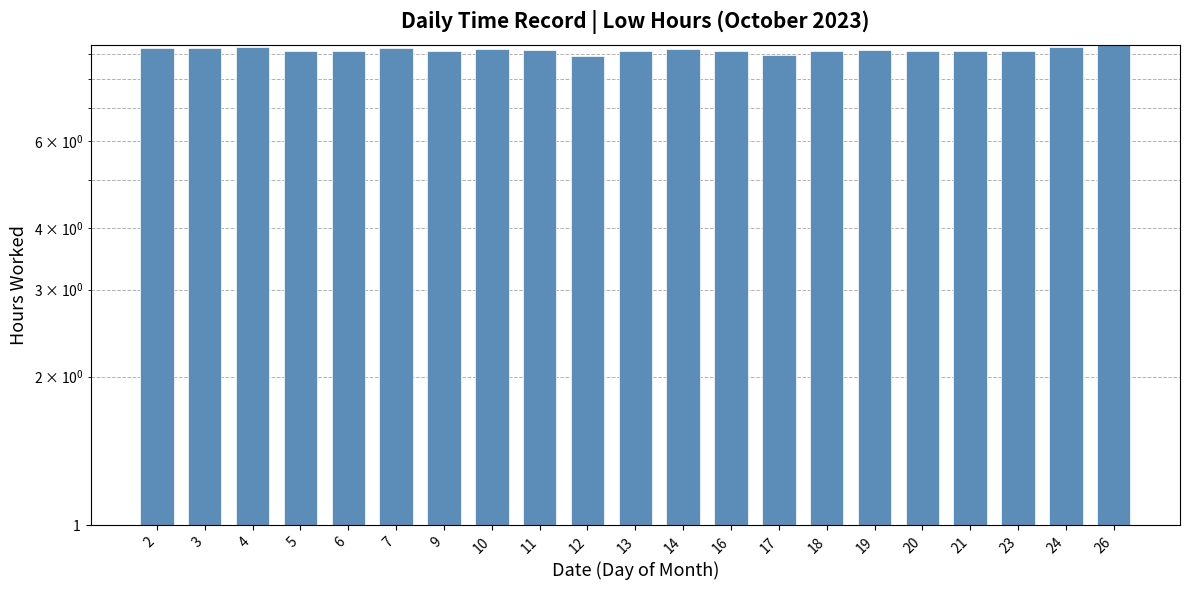

Reading left to right, list all the values displayed in this chart.

2=9.3	3=9.2	4=9.3	5=9.1	6=9.1	7=9.3	9=9.1	10=9.2	11=9.2	12=8.9	13=9.1	14=9.2	16=9.1	17=8.9	18=9.1	19=9.2	20=9.1	21=9.2	23=9.1	24=9.3	26=9.4